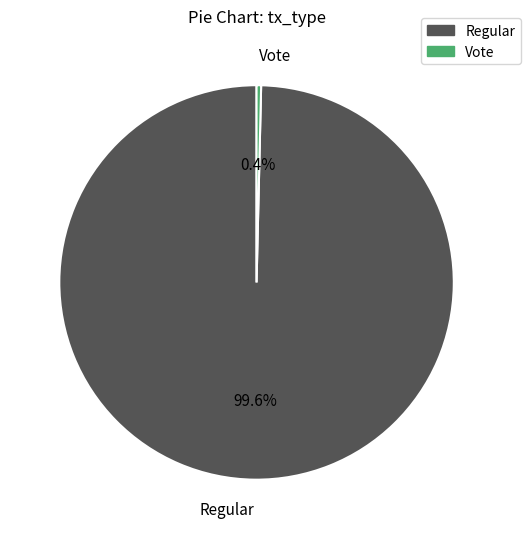

To the nearest percent, what is the combined percentage of Regular and Vote?

100%